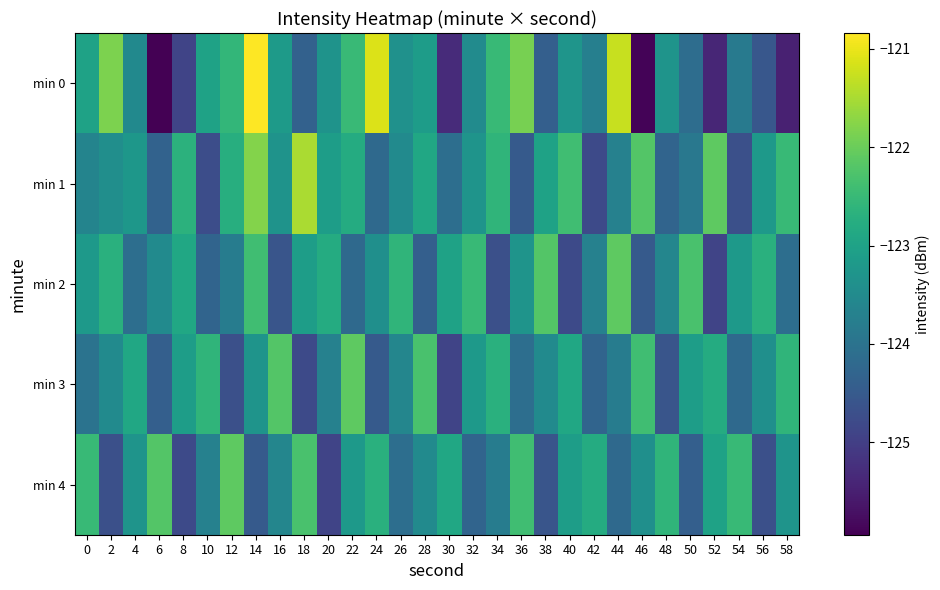

Which series has the largest total across all categories?

min 1